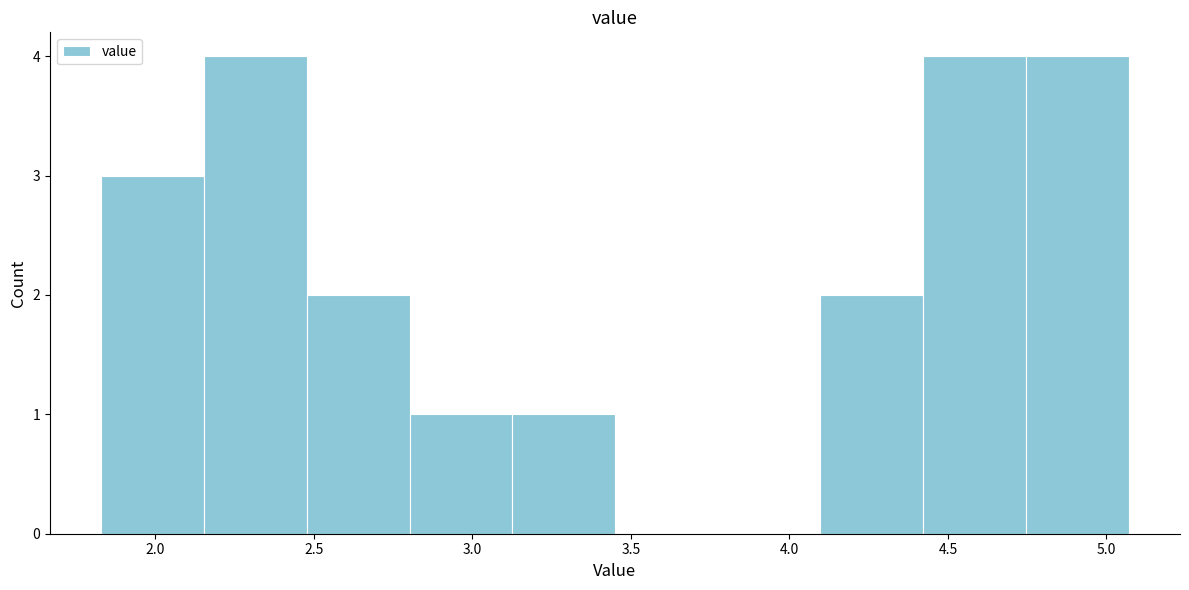

Reading left to right, transcribe this chart: for each bar, give the range it covers on the x-axis and its height. Neither the bar edges nor the heights are printed on the chart, so give them approximately, as read against the axes.

1.85 to 2.15: 3
2.15 to 2.50: 4
2.50 to 2.80: 2
2.80 to 3.15: 1
3.15 to 3.45: 1
3.45 to 3.75: 0
3.75 to 4.10: 0
4.10 to 4.40: 2
4.40 to 4.75: 4
4.75 to 5.05: 4